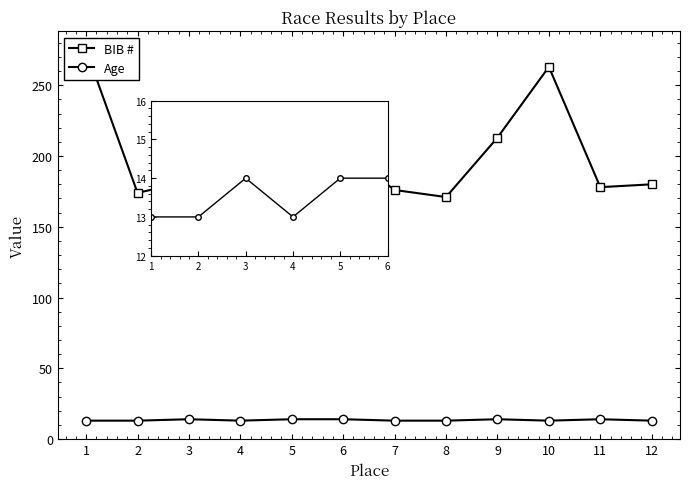

At how many categories does at least one series exceed 266?

1